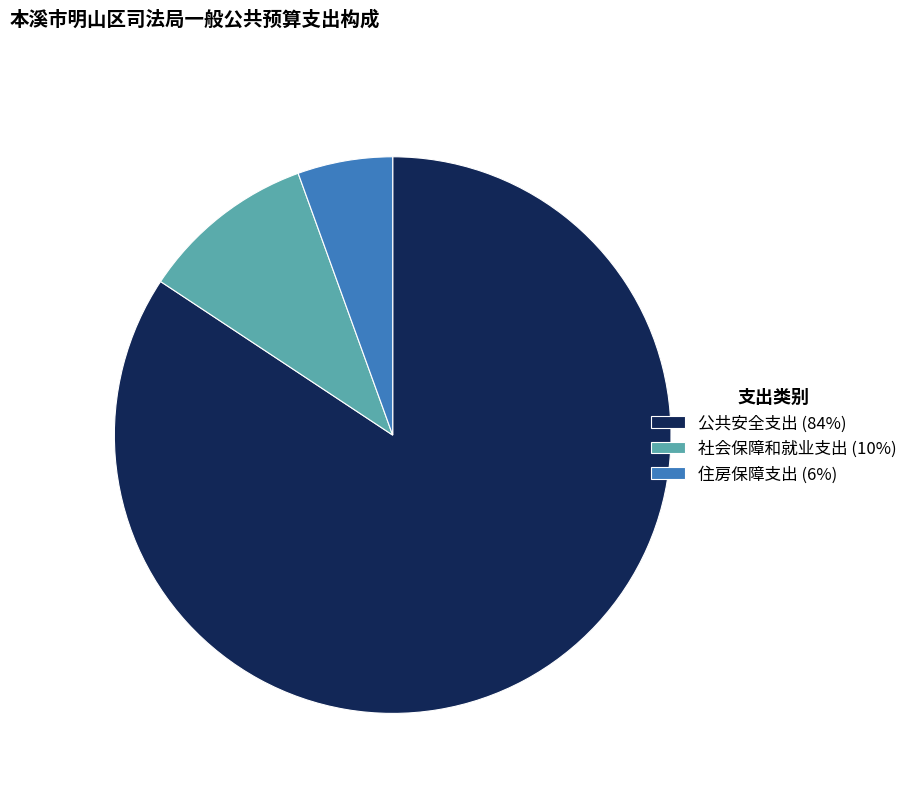

What is the smallest slice in the pie chart?

住房保障支出